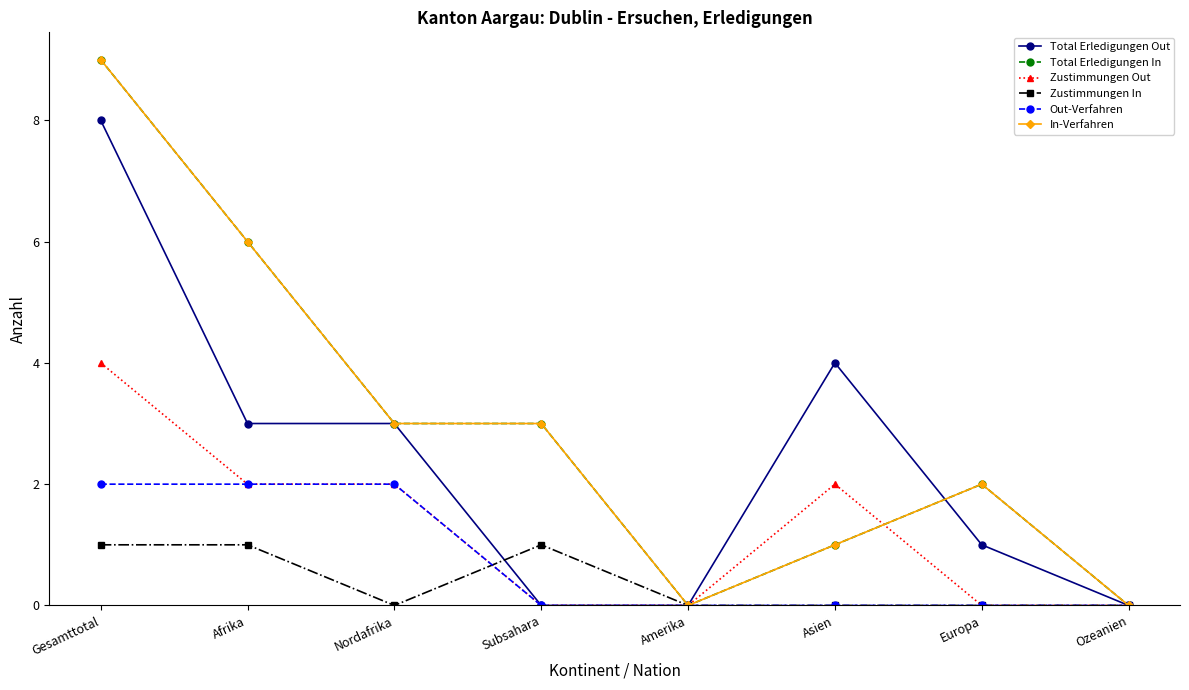

What is the sum of the Zustimmungen In values at Amerika and Gesamttotal?

1